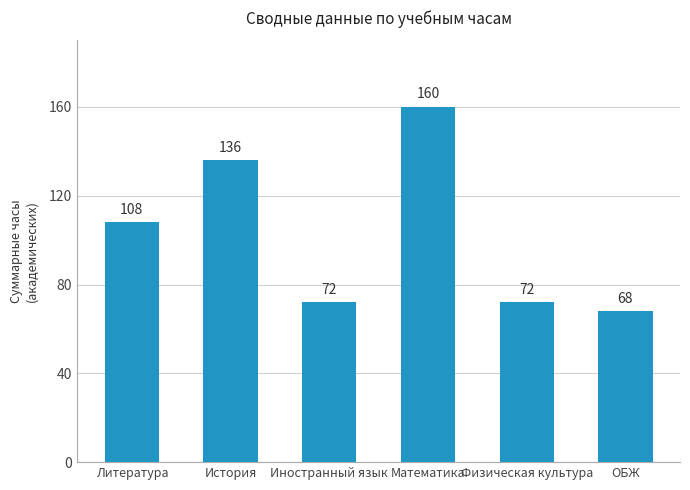

What is the label of the 4th bar from the right?

Иностранный язык